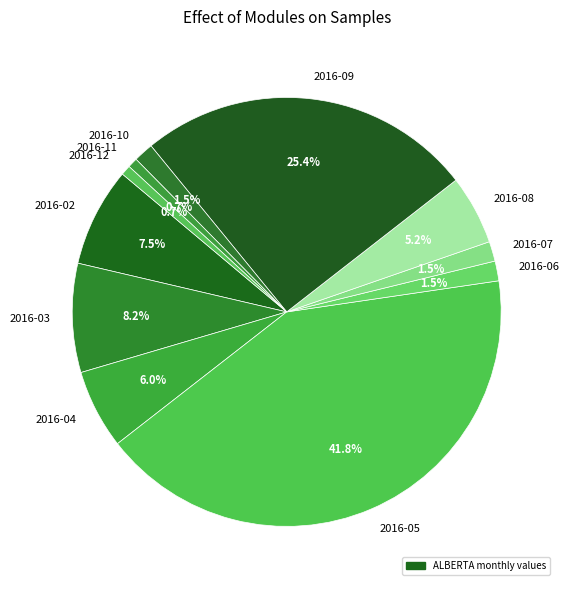

How many segments does this pie chart have?

11